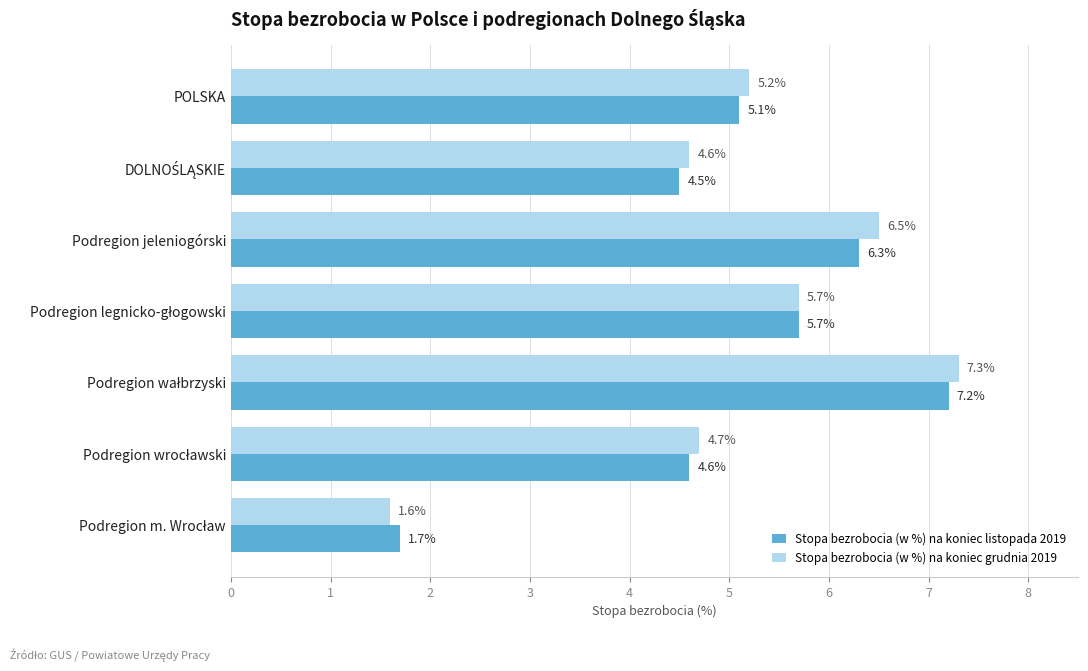

What is the greatest value displayed?

7.3